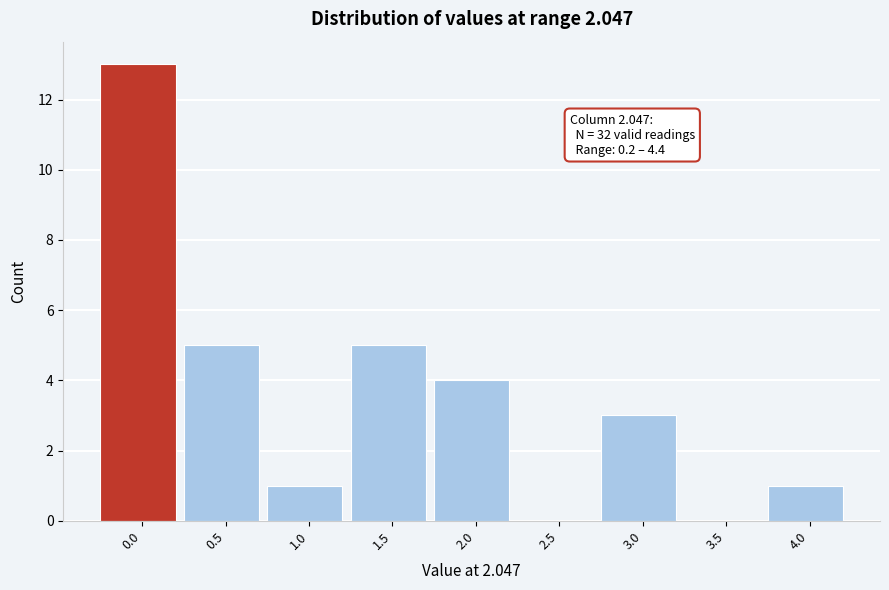

Reading left to right, what are all the values shown in this chart?

0.0=13	0.5=5	1.0=1	1.5=5	2.0=4	2.5=0	3.0=3	3.5=0	4.0=1